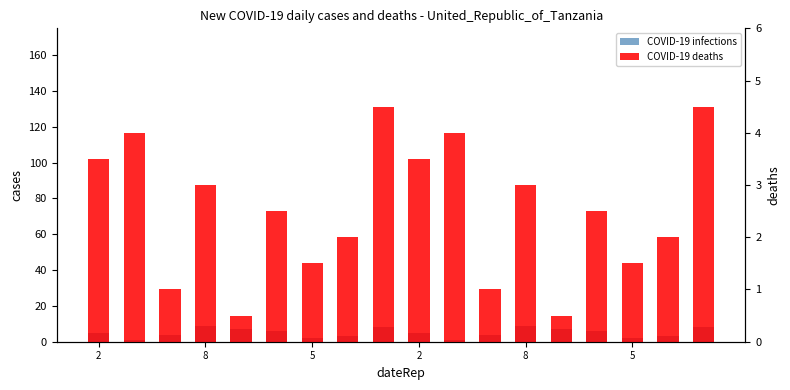

What is the value of the COVID-19 deaths bar at the 7th from the left?

1.5